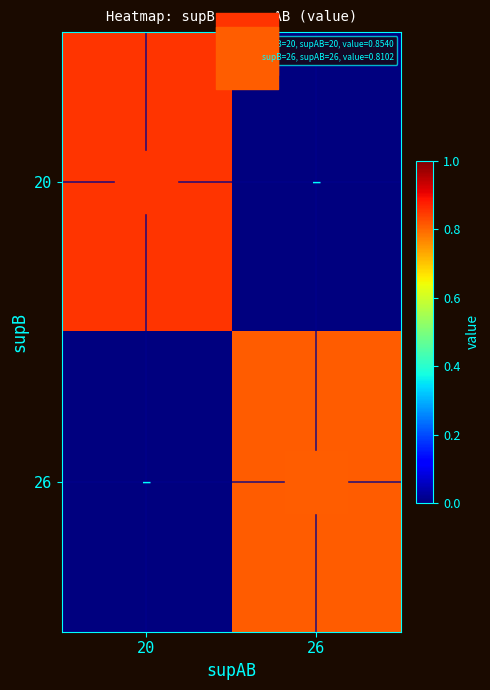

Which series has the largest total across all categories?

20